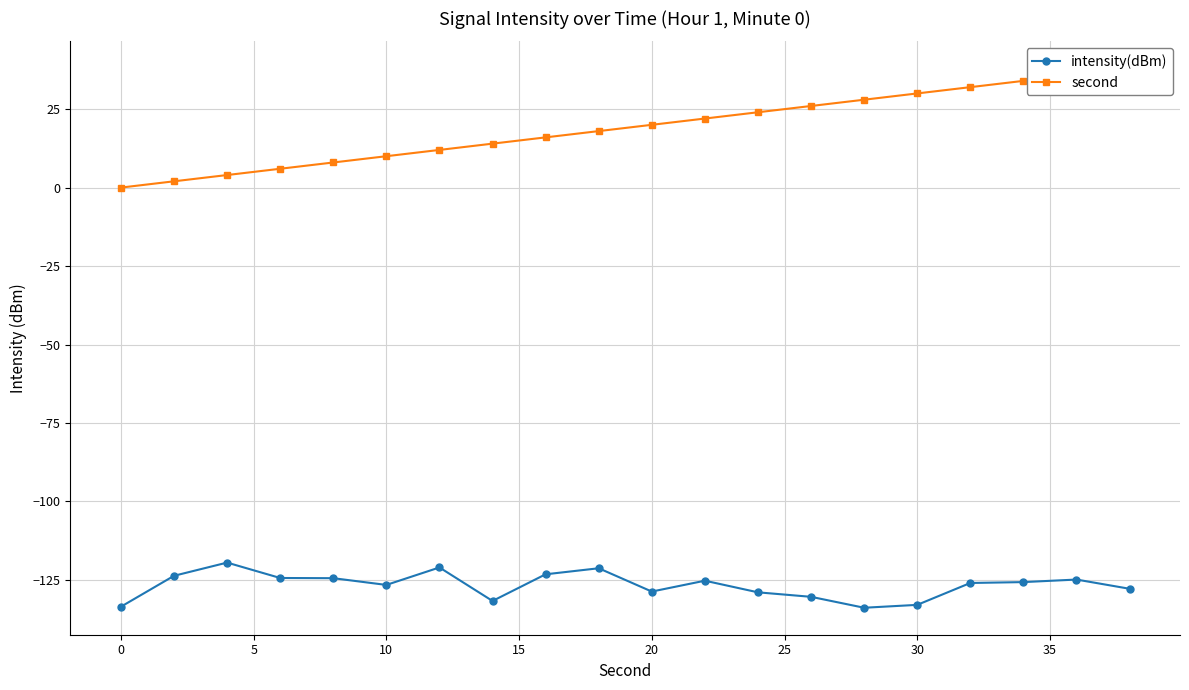

The value of intensity(dBm) at 10 is -126.6. True or false?

True